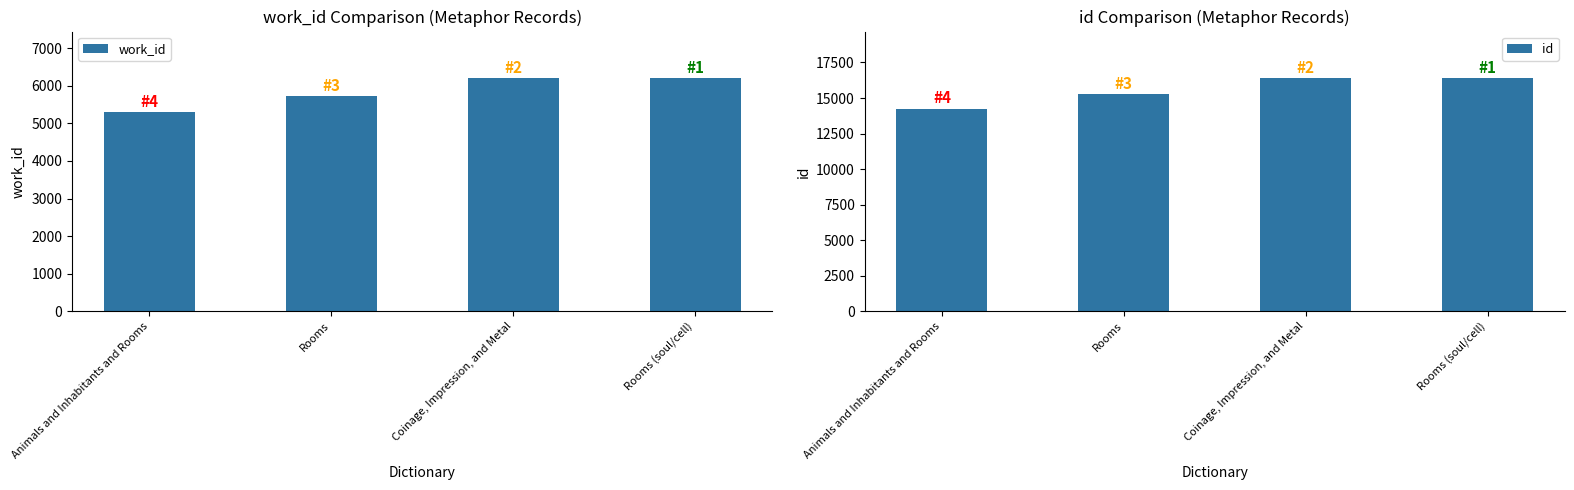

Does the chart contain any negative values?

No